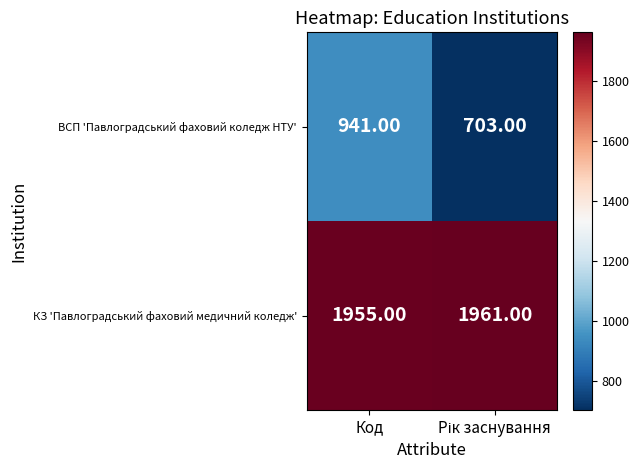

Rank the series by their maximum value, from lowest to highest.

ВСП 'Павлоградський фаховий коледж НТУ', КЗ 'Павлоградський фаховий медичний коледж'